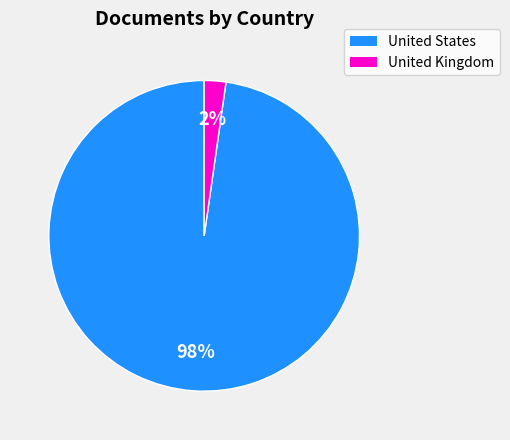

To the nearest percent, what is the difference between the United States and United Kingdom slice percentages?

96%